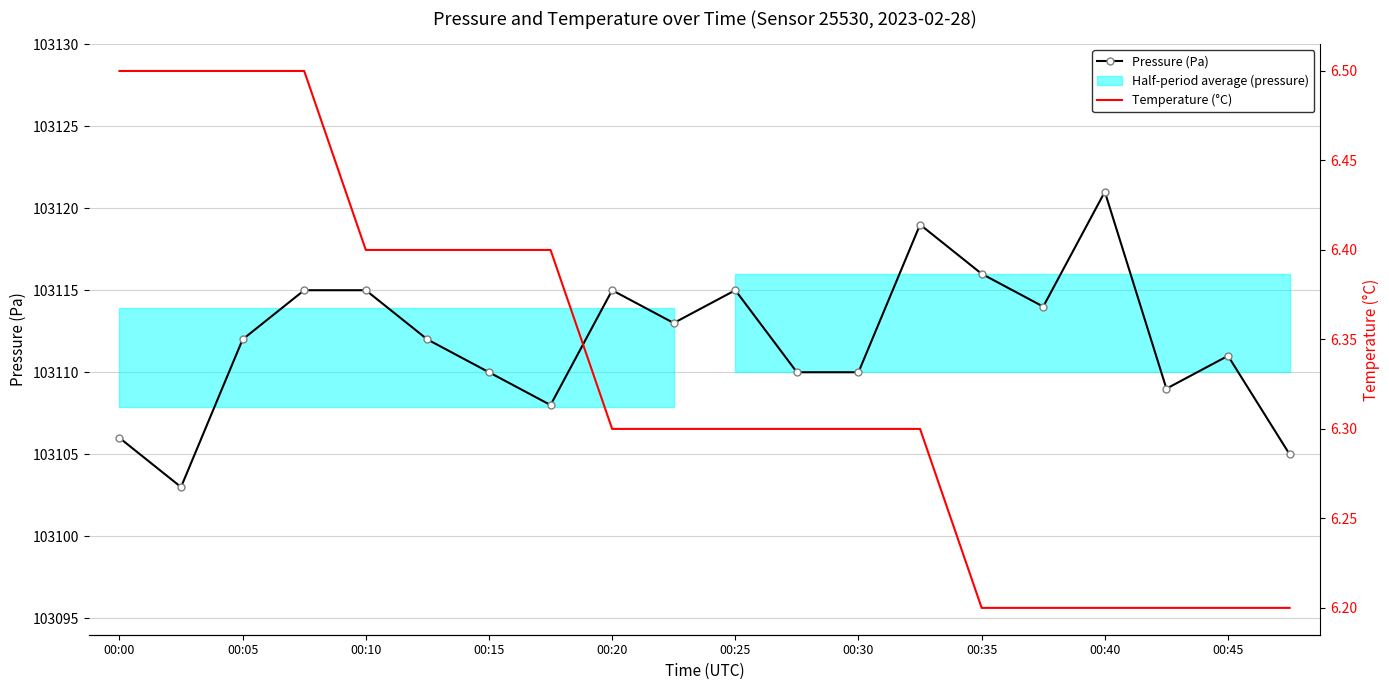

Is it true that Temperature (°C) equals 8.9 at 00:25?

False